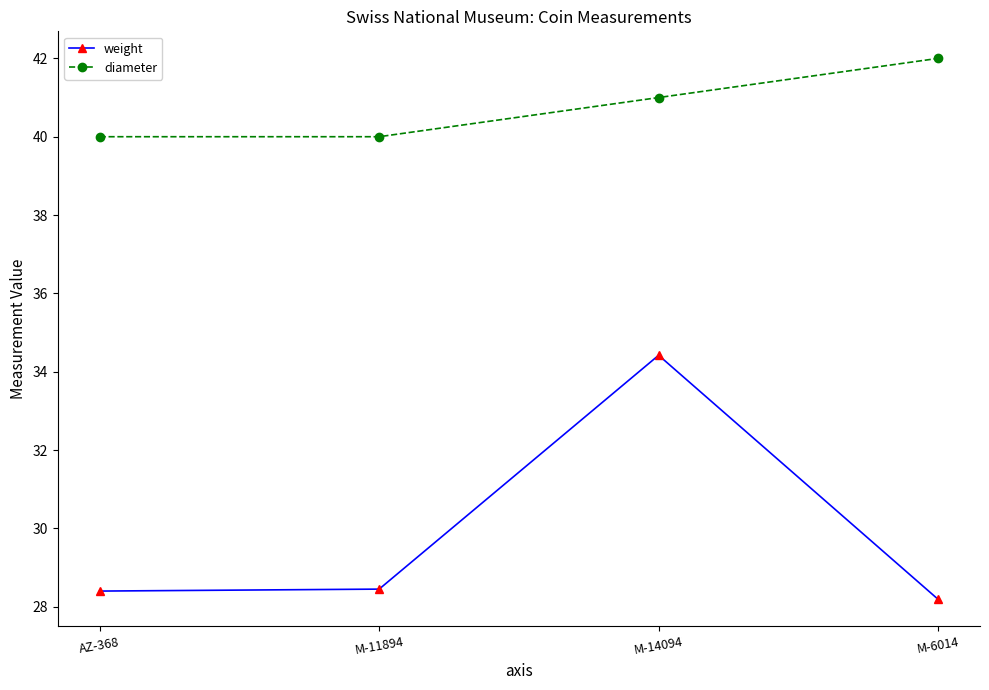

The value of weight at M-14094 is 46.7. True or false?

False